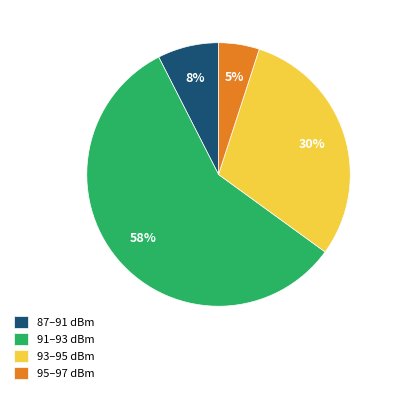

To the nearest percent, what percentage of the pie is 95–97 dBm?

5%